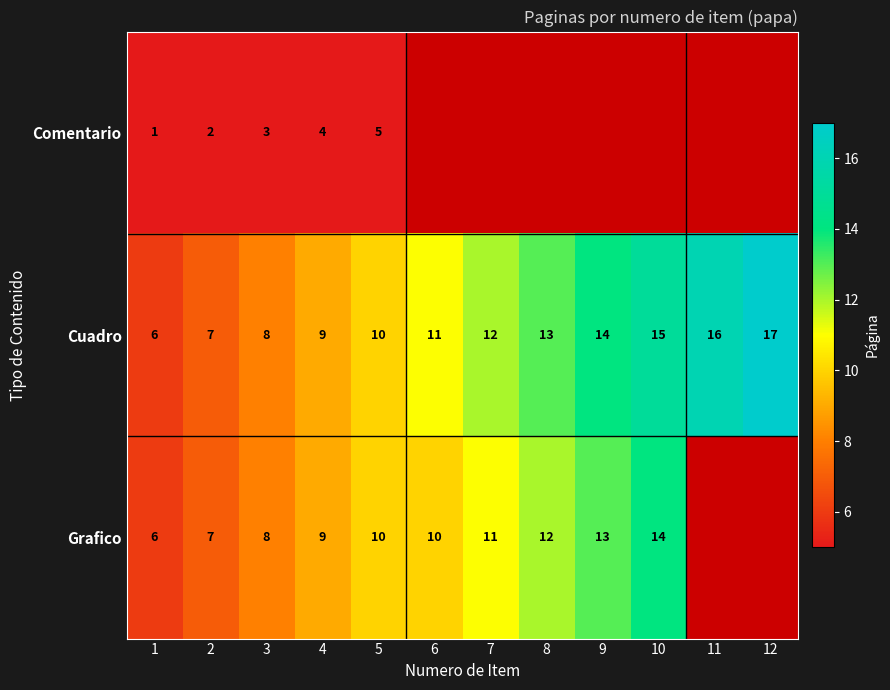

How many data points does each series have?

12